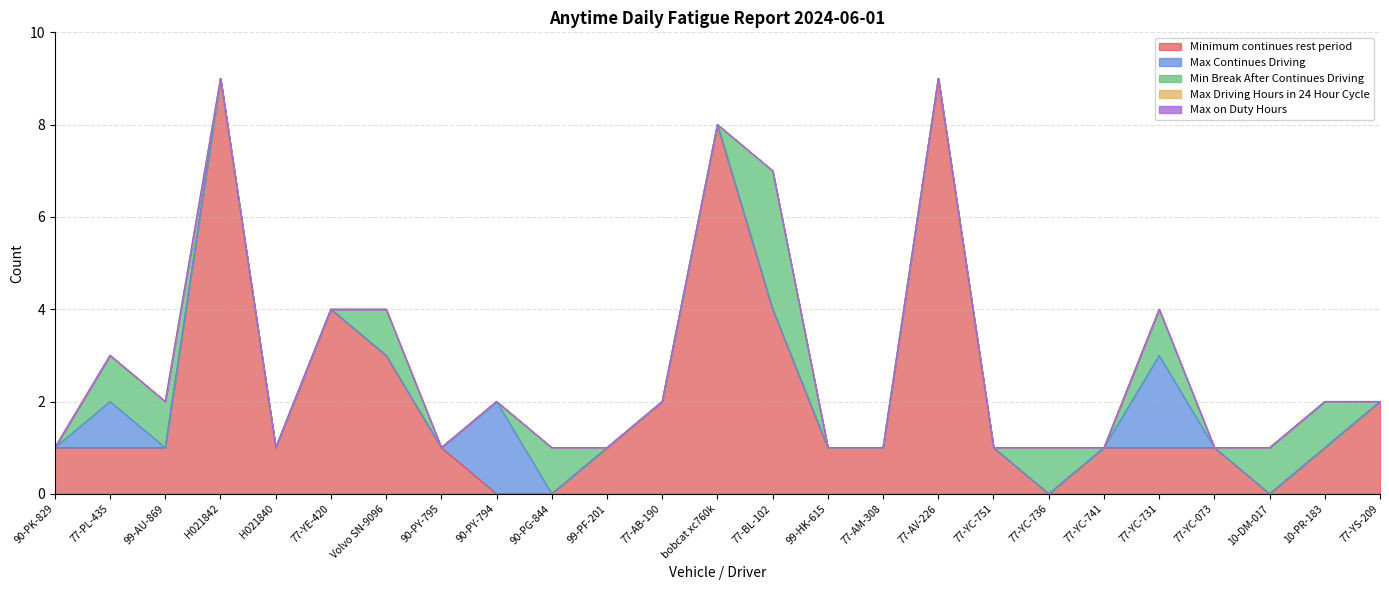

What is the label of the 16th point from the left?

77-AM-308